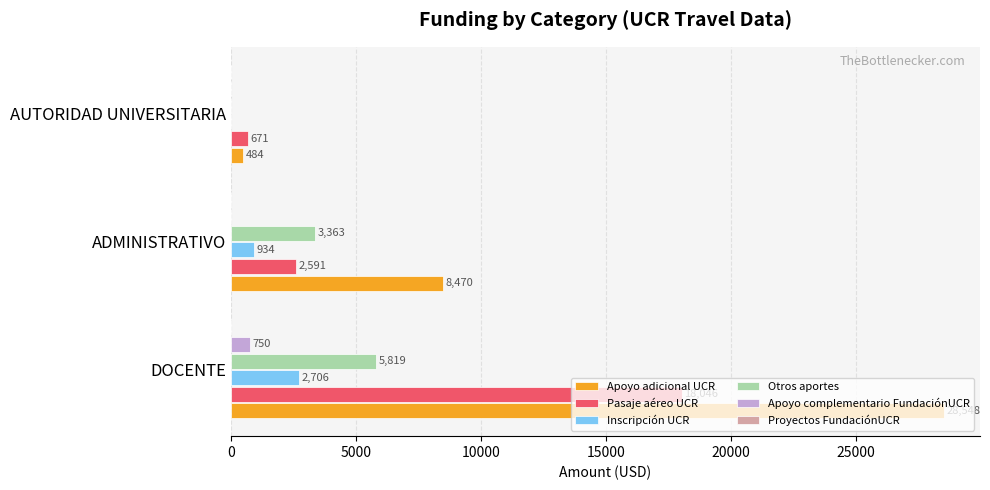

Is the value of Otros aportes at AUTORIDAD UNIVERSITARIA greater than the value of Apoyo complementario FundaciónUCR at DOCENTE?

No